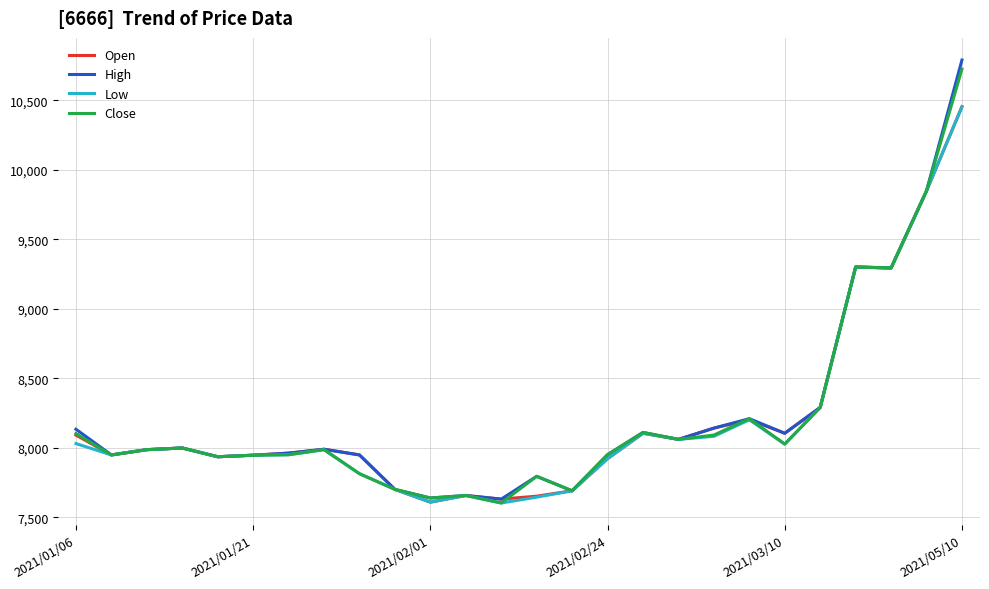

What is the maximum value for Close?

10726